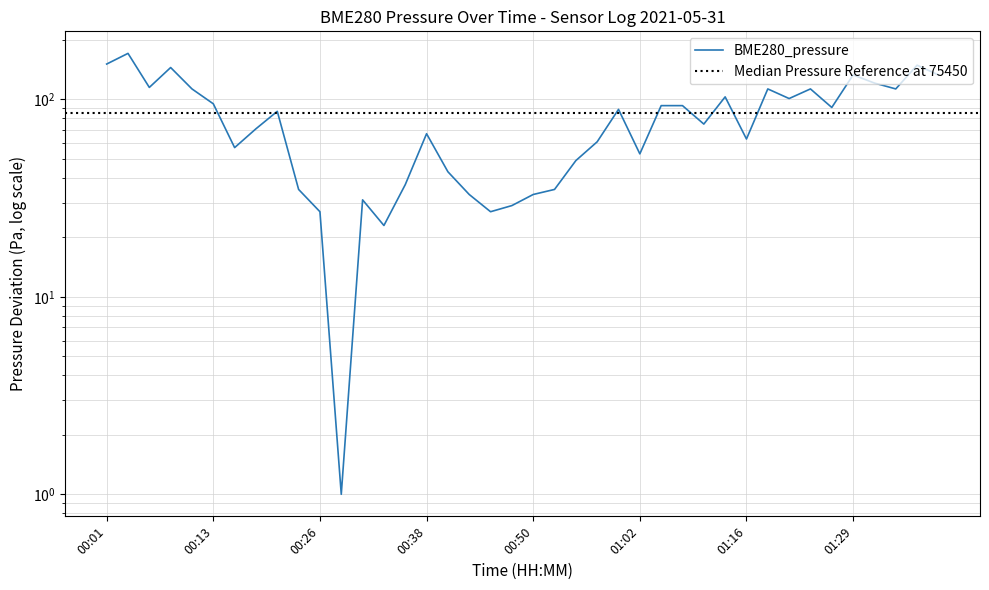

Approximately how many times larger is the value at 00:38 compared to 00:40?

1.6